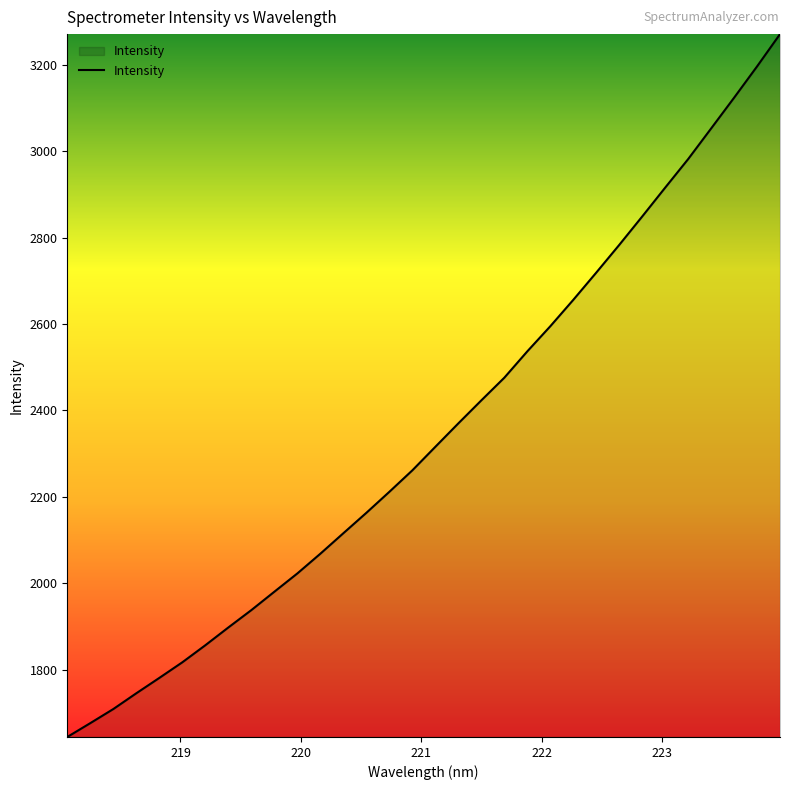

What is the smallest value displayed?

1644.2